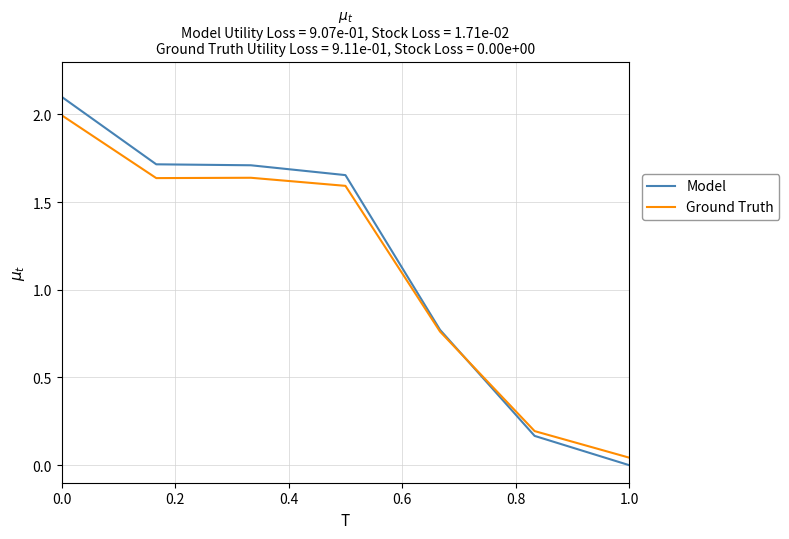

What is the maximum value shown in the chart?

2.1